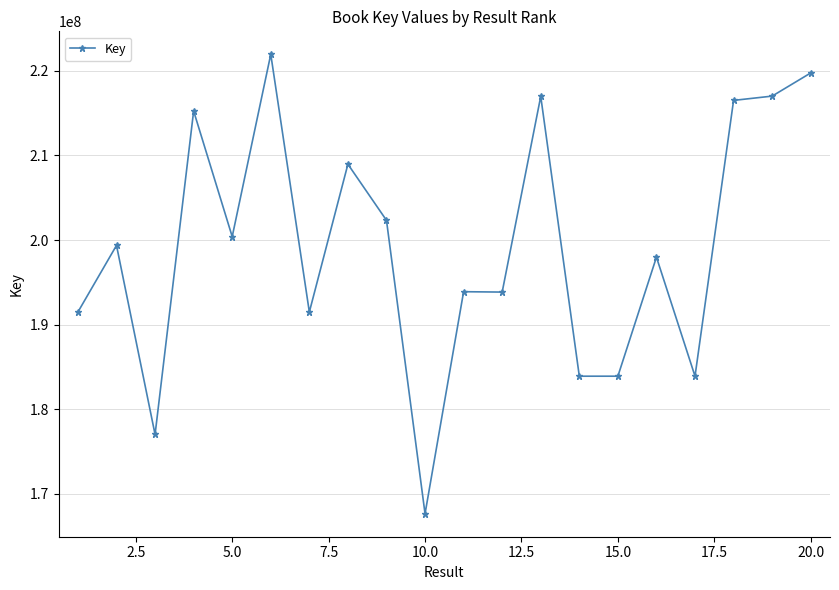

What is the value of the 6th point from the left?

221942032